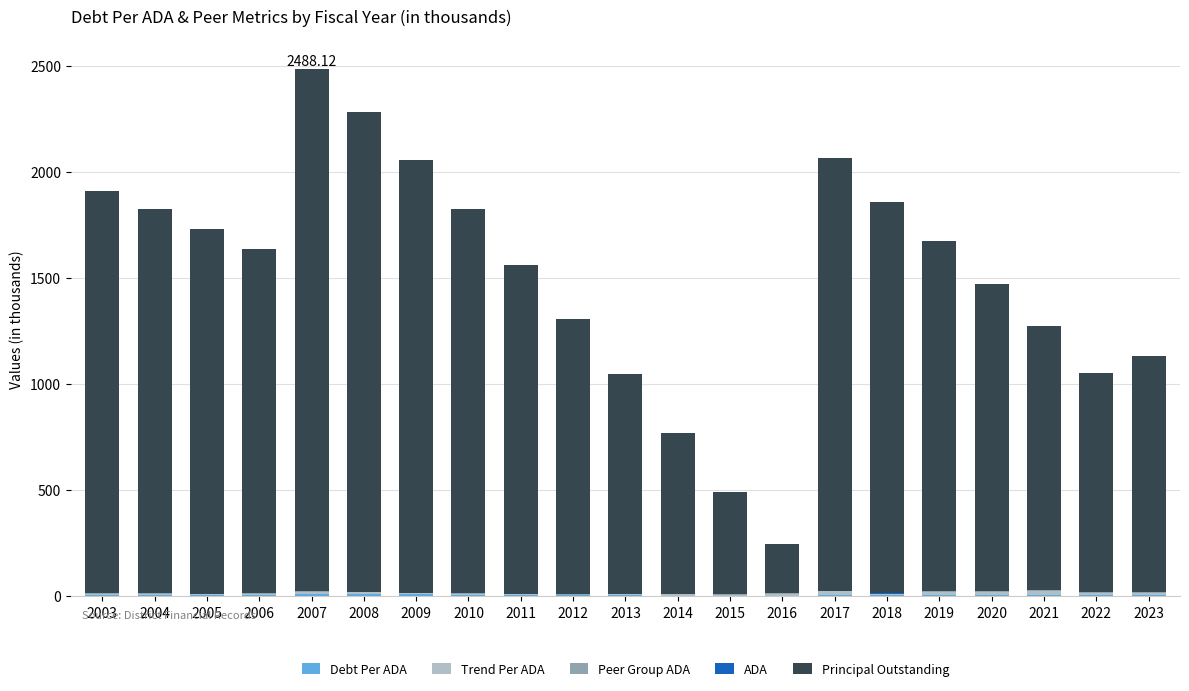

At which category is the sum across all series the highest?

2007